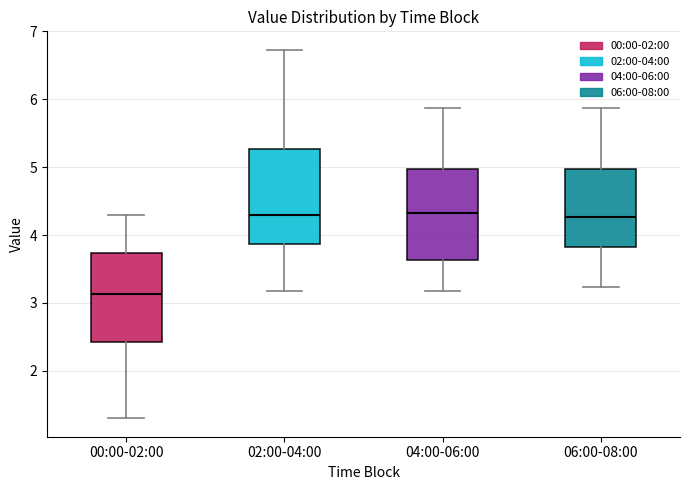

Reading left to right, transcribe this box plot: for each box, give where its median line is, the range the box spans, and where its two whiskers end, as read against the y-axis. The values are not printed on the chart, so give them approximately, as read against the axis.

00:00-02:00: median 3.1, box 2.4 to 3.7, whiskers 1.3 to 4.3
02:00-04:00: median 4.3, box 3.9 to 5.3, whiskers 3.2 to 6.7
04:00-06:00: median 4.3, box 3.6 to 5.0, whiskers 3.2 to 5.9
06:00-08:00: median 4.3, box 3.8 to 5.0, whiskers 3.2 to 5.9